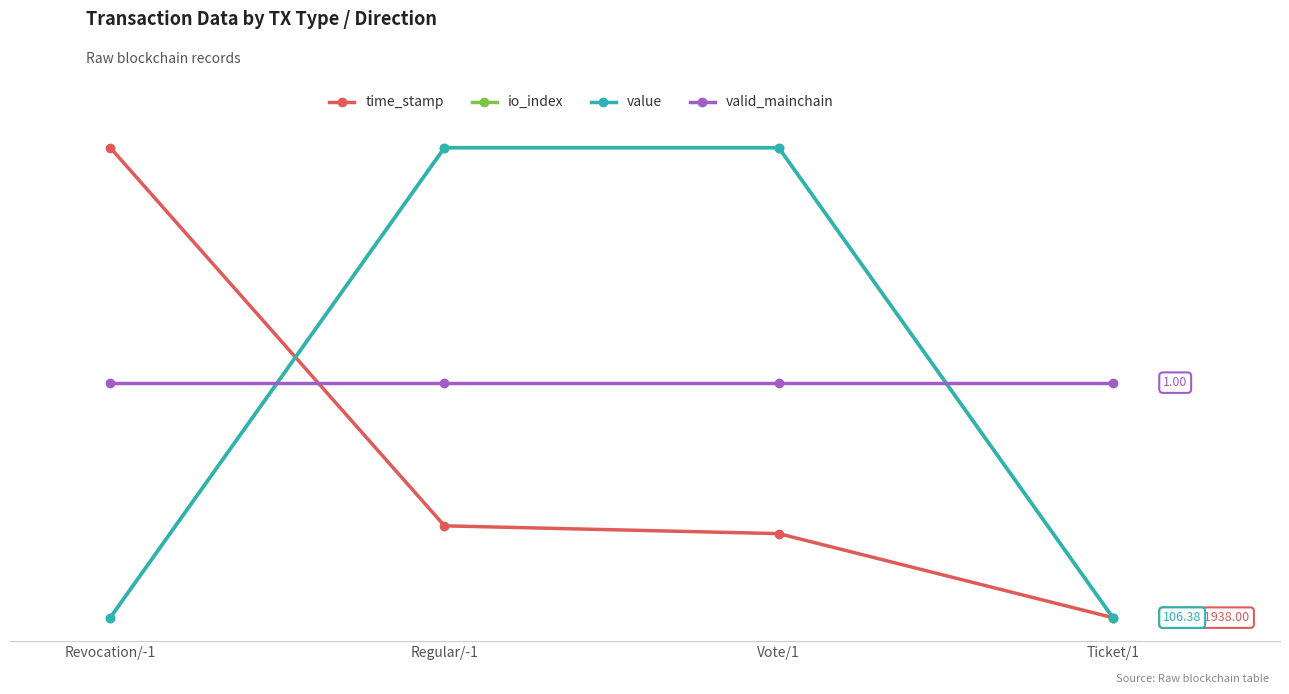

Does the chart have visible grid lines?

No